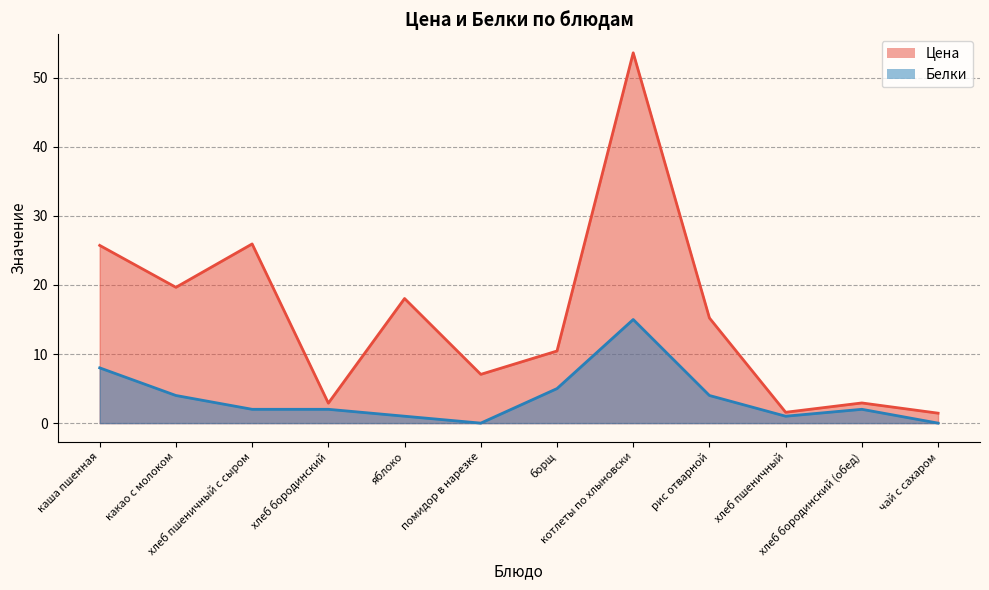

In Белки, how many points are lower than both neighbors (excluding endpoints)?

2